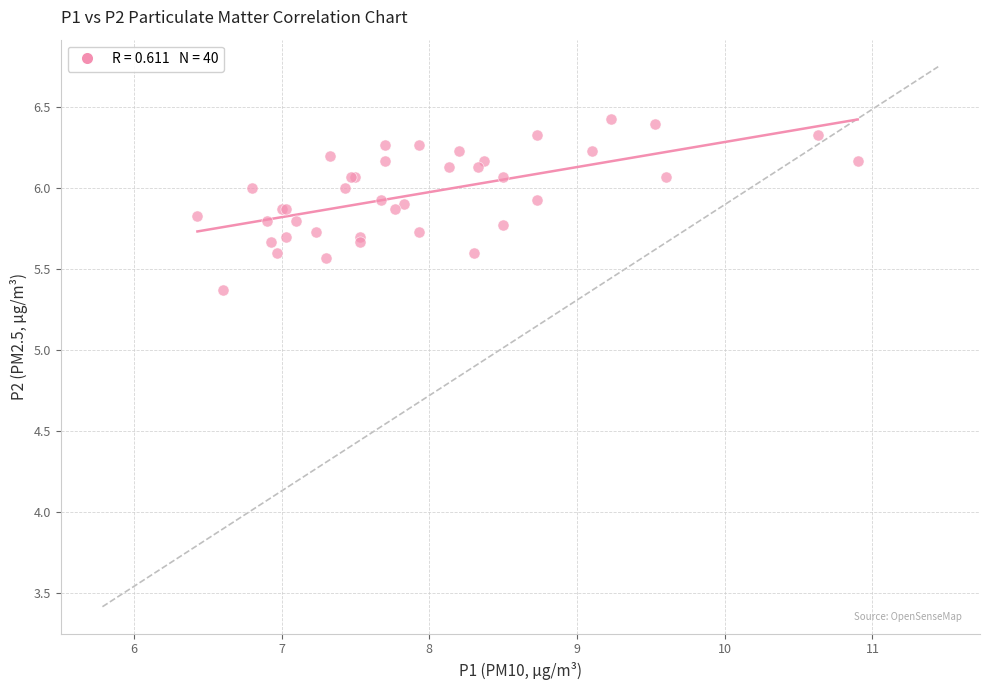

What Y value in the scatter plot is closest to 5?

5.4